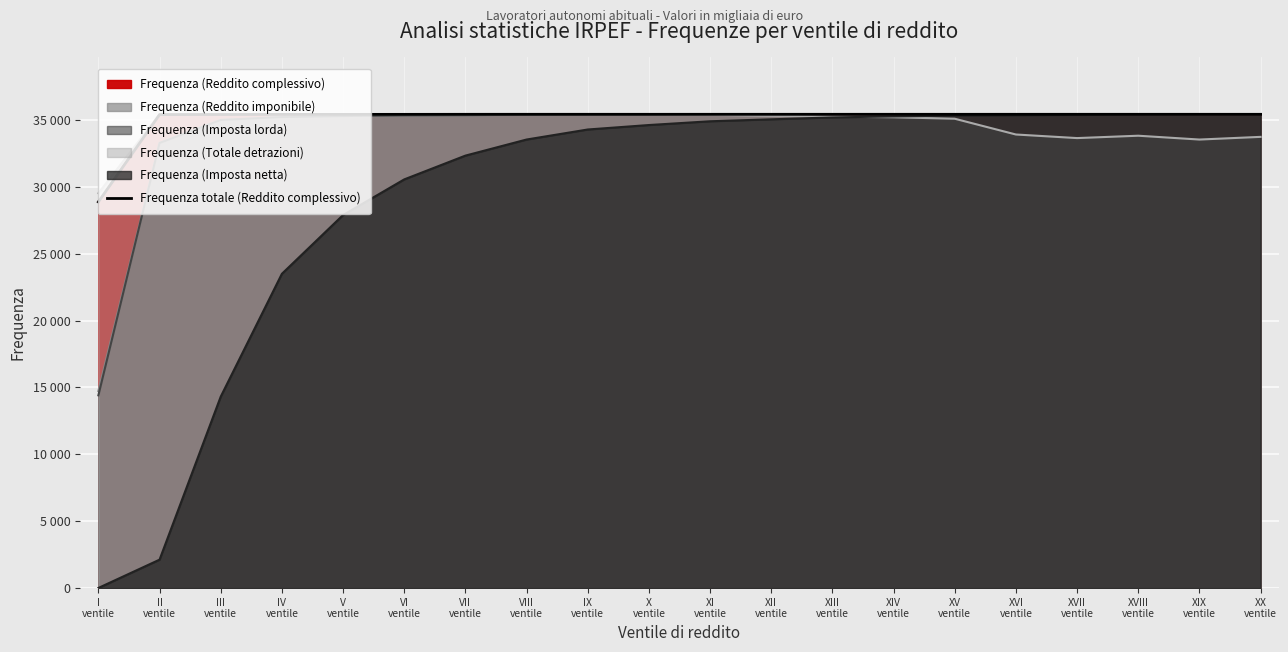

True or false: the data shows 35423 at XVIII
ventile.

True